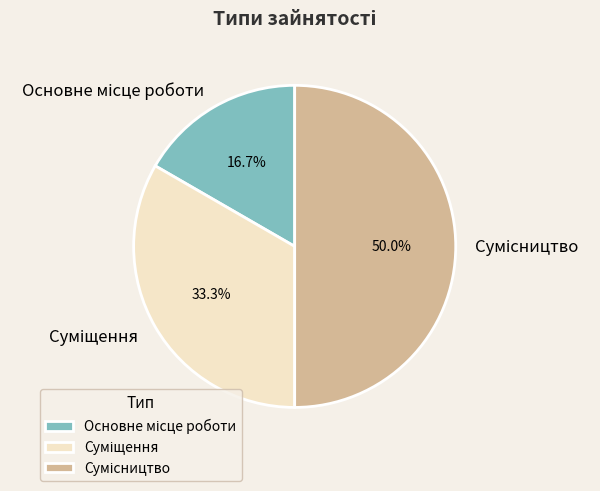

Approximately how many times larger is the value at Основне місце роботи compared to Суміщення?

0.5